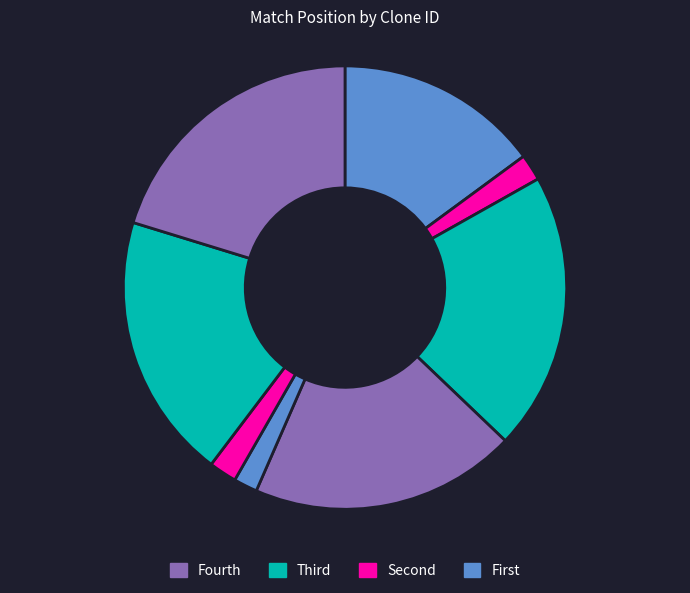

How many segments does this pie chart have?

8